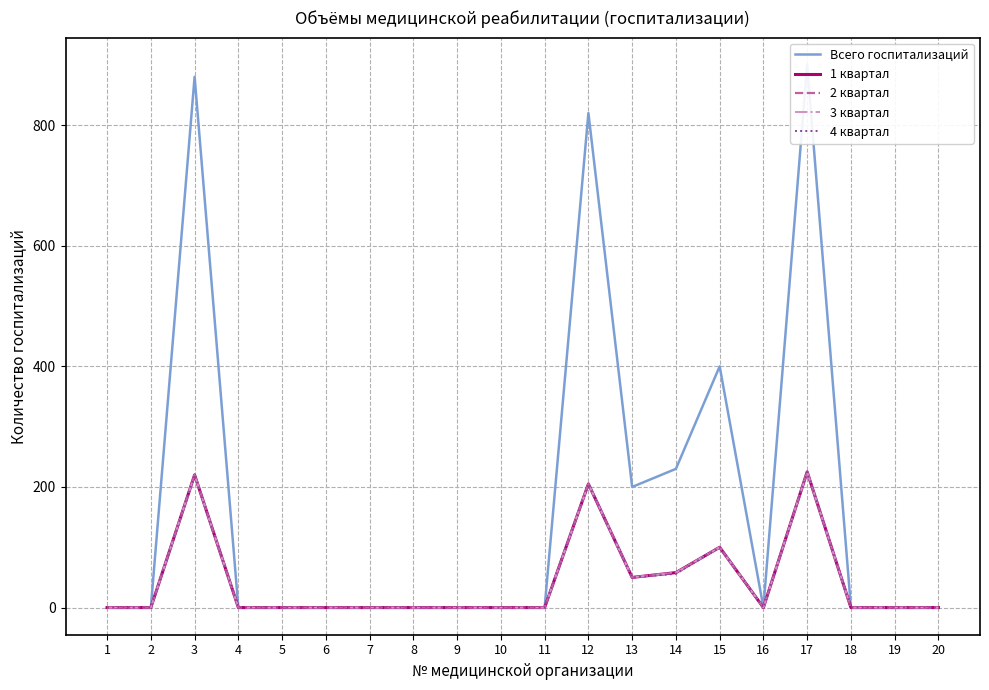

Which series has the largest total across all categories?

Всего госпитализаций